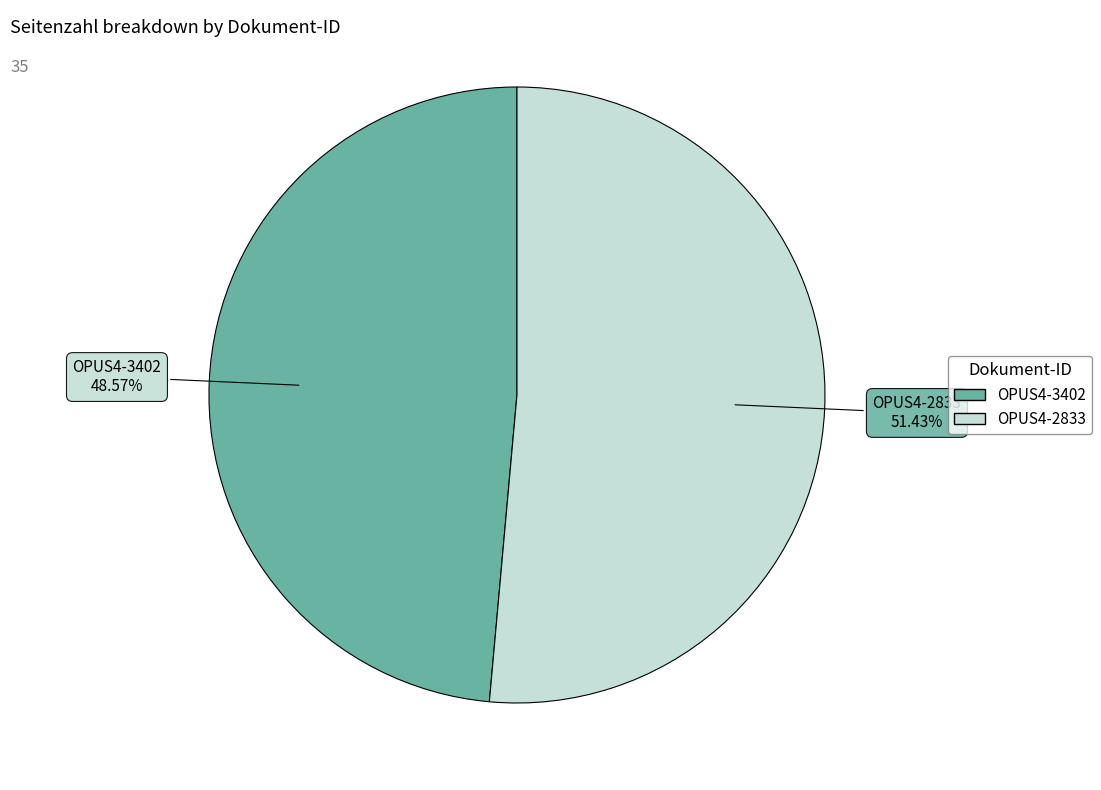

Do OPUS4-2833 and OPUS4-3402 together represent more than half of the pie?

Yes